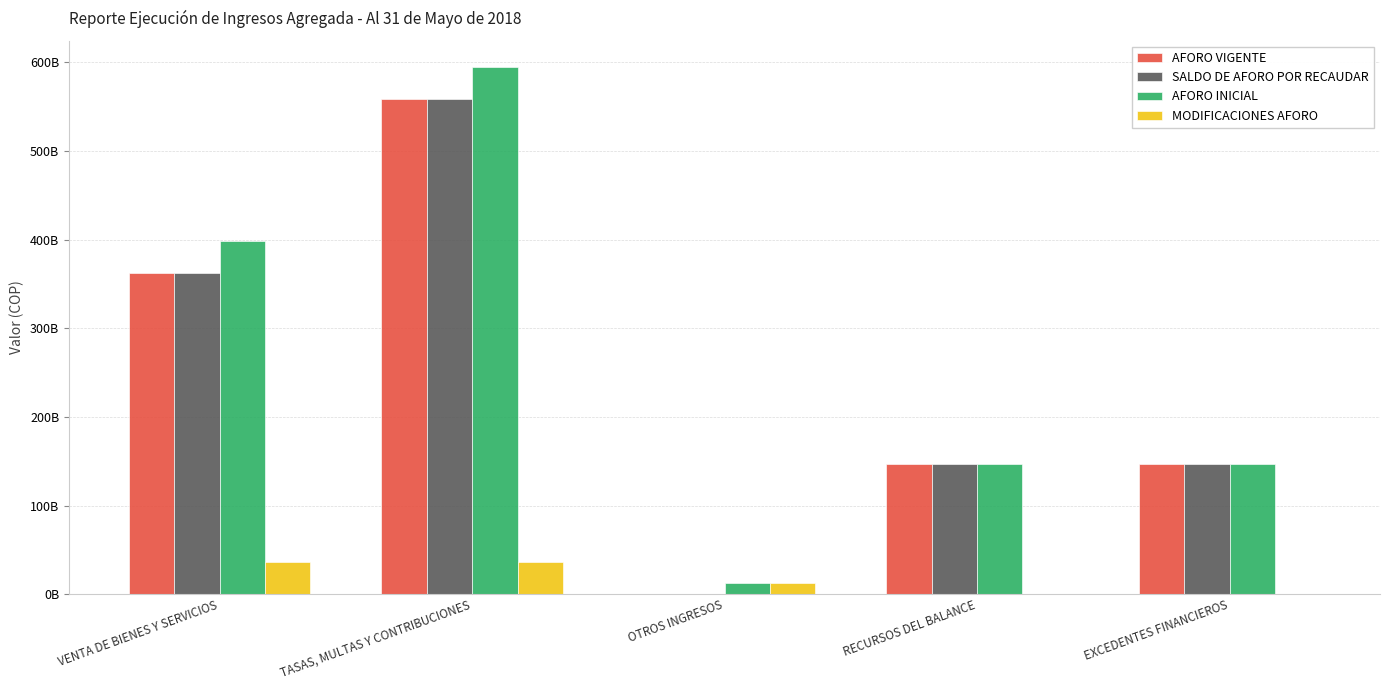

What is the average value of the MODIFICACIONES AFORO series?

16951804014